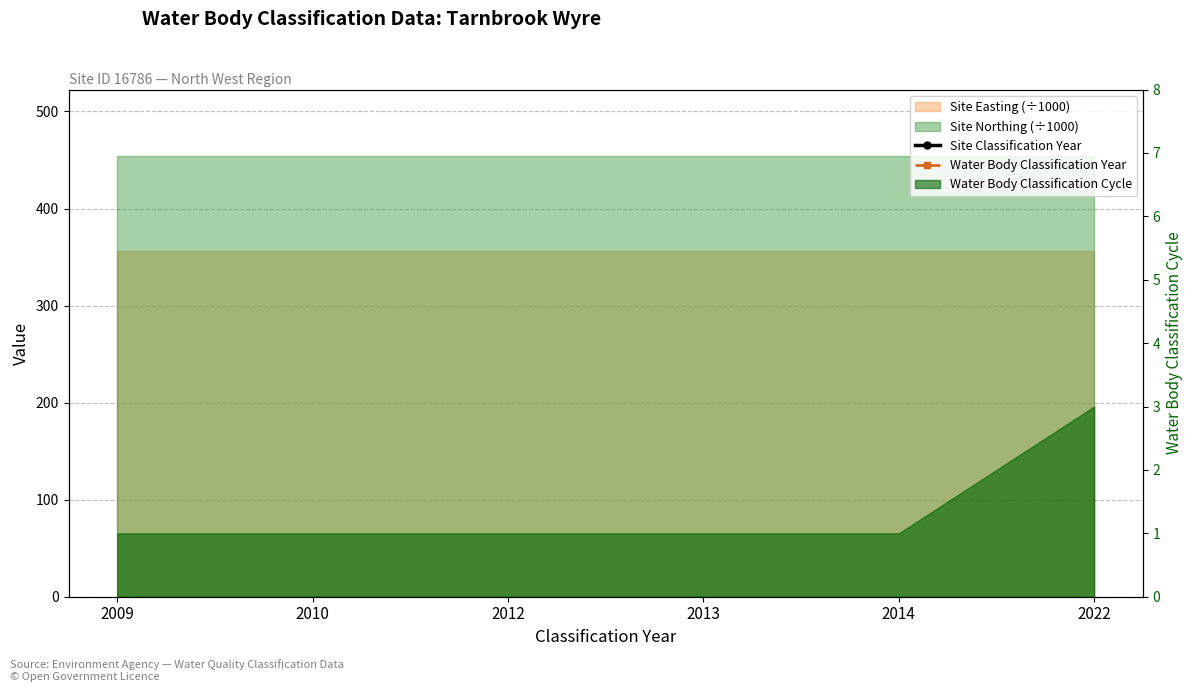

What is the average value of the Site Classification Year series?

2013